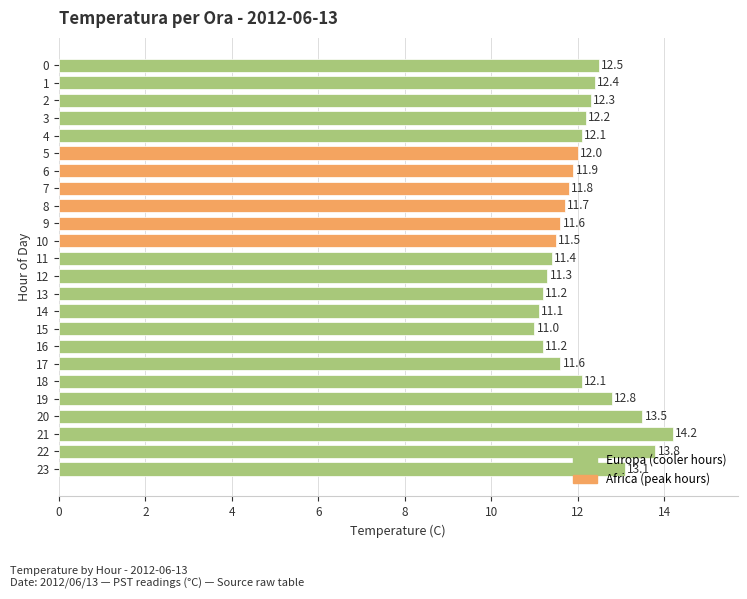

What is the sum of the values at 23 and 16?

24.3